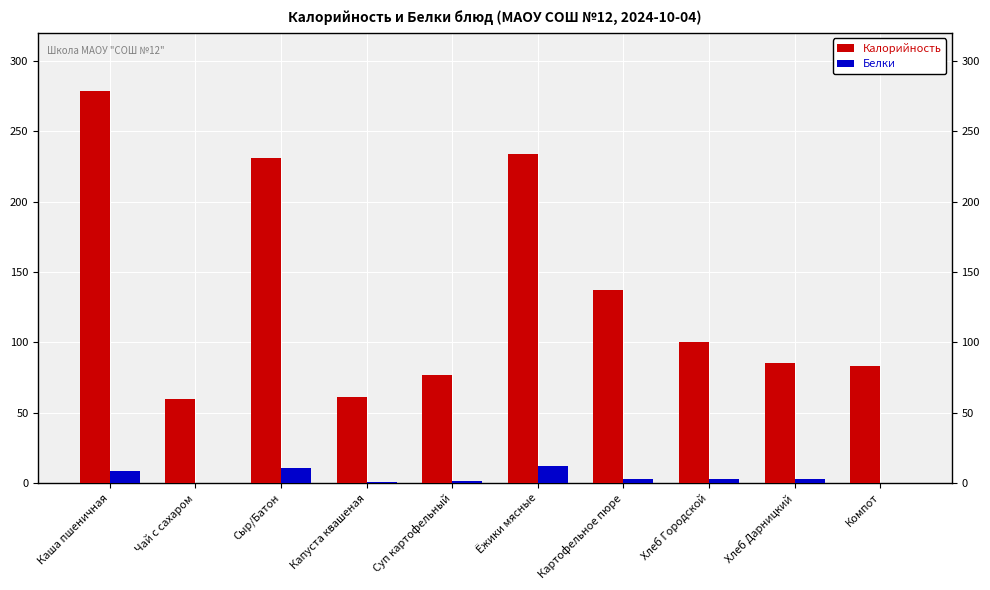

At which category is the sum across all series the highest?

Каша пшеничная